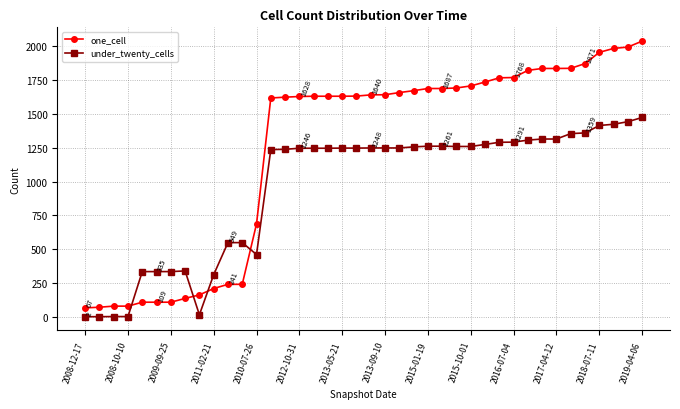

True or false: under_twenty_cells and one_cell cross at least once.

True